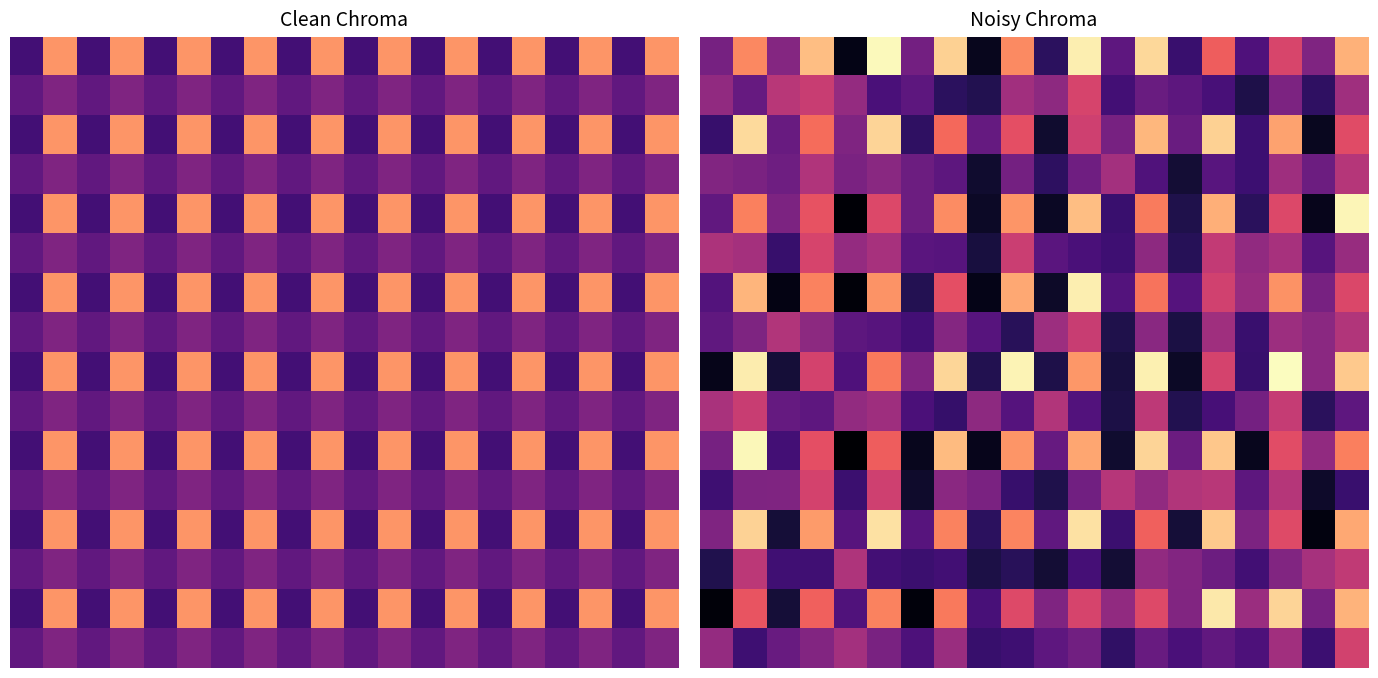

Which has a higher value, 18 or 0?

18